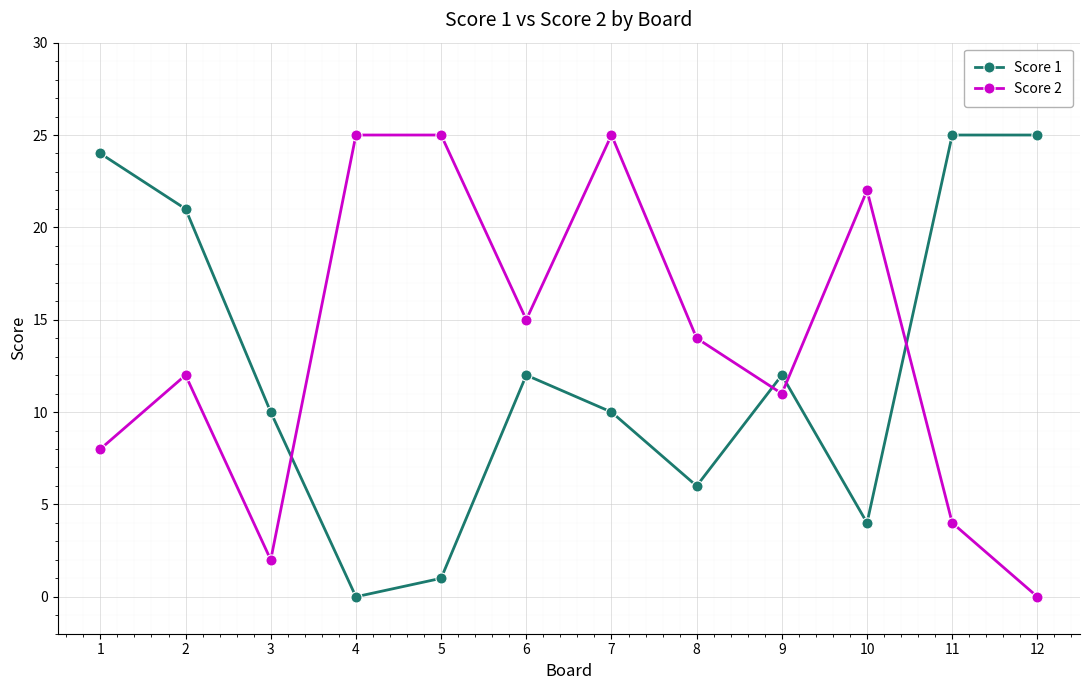

What is the difference between the Score 1 values at 10 and 5?

3